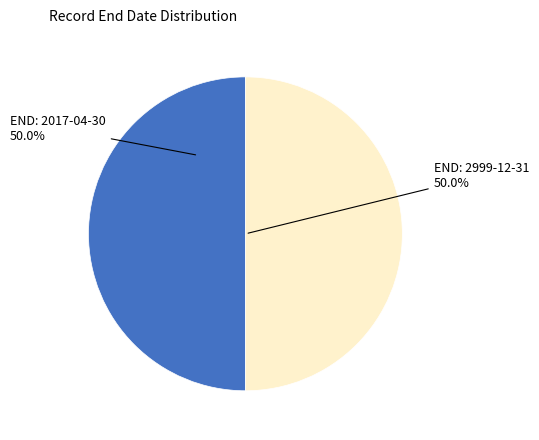

How many segments does this pie chart have?

2